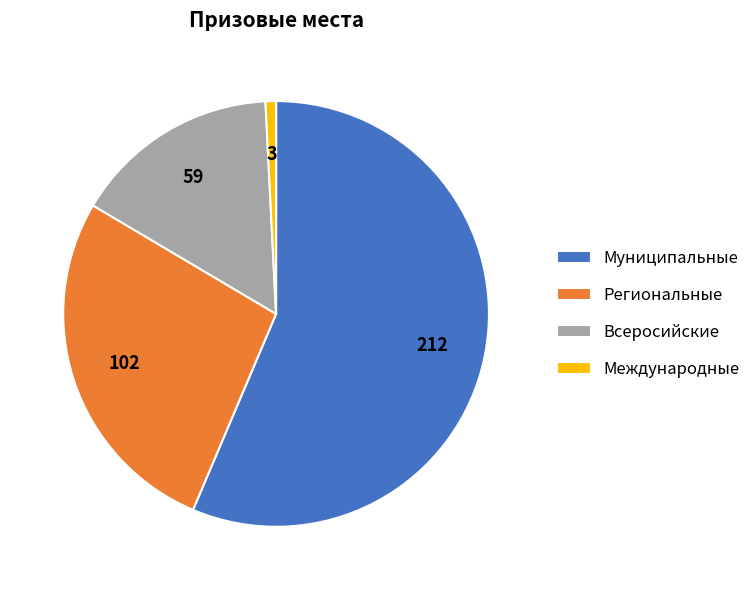

Is it true that Муниципальные is 56% of the pie?

True